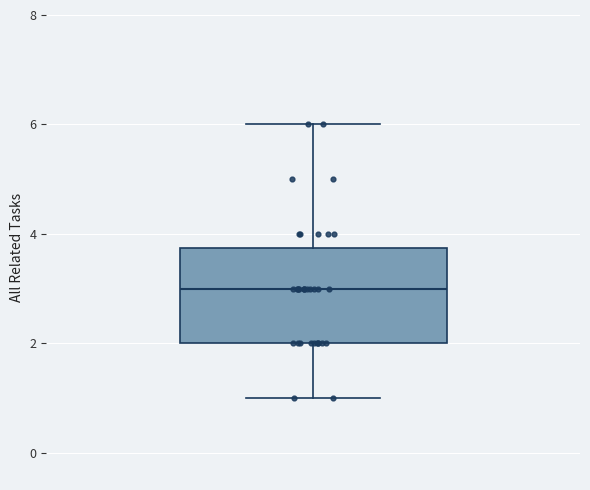

Where is the upper edge of the box on the y-axis? The values are not printed on the chart, so give them approximately, as read against the axis.

3.8